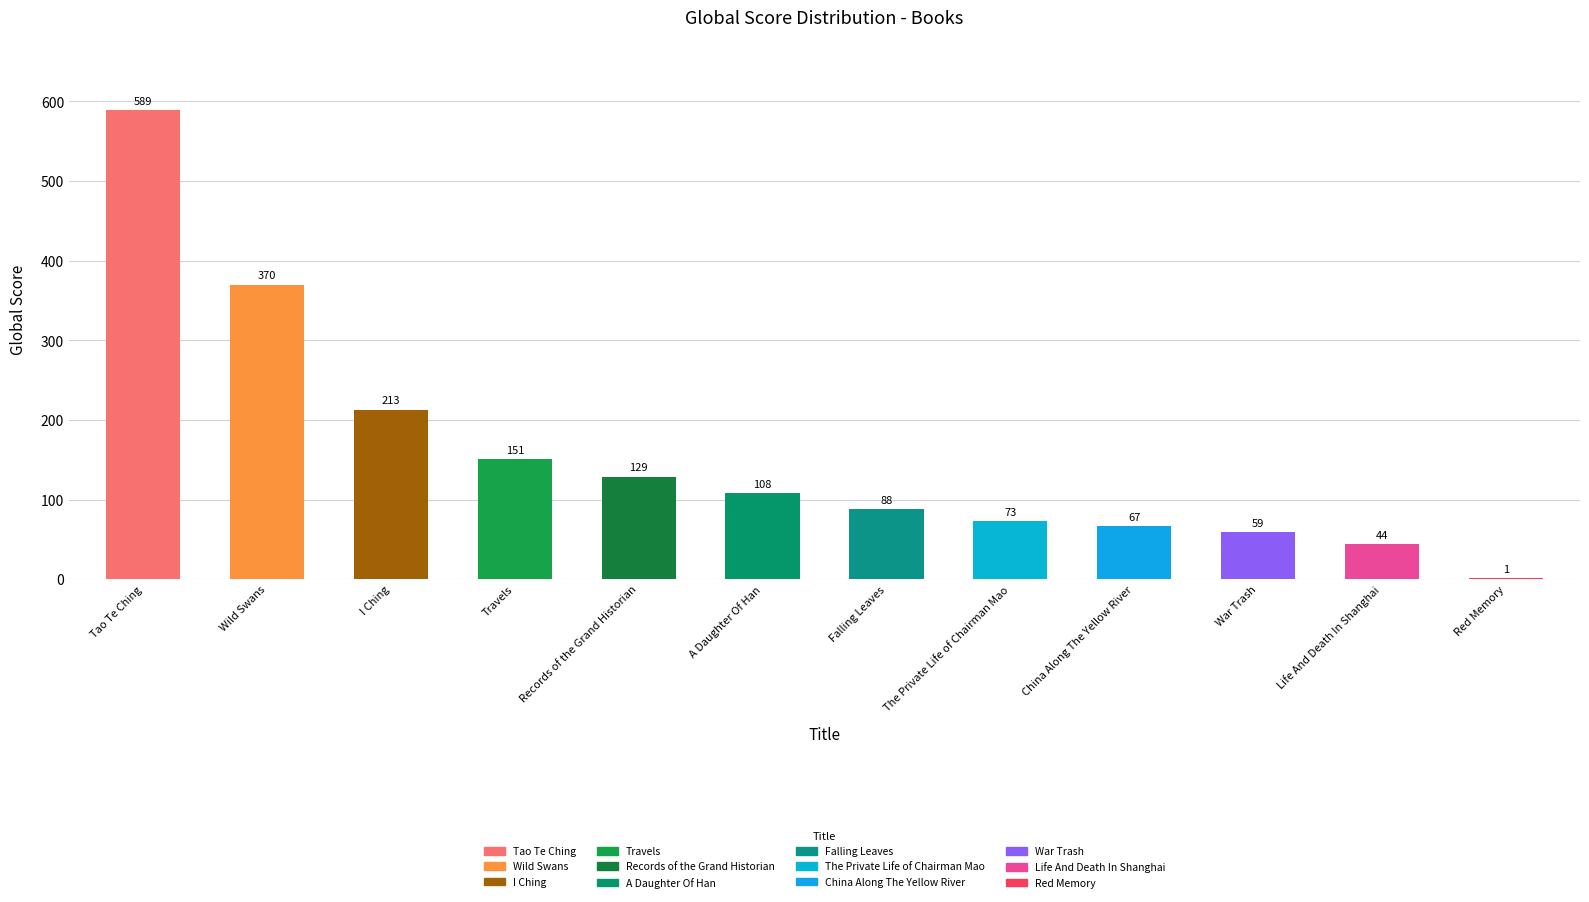

What is the approximate value at A Daughter Of Han, to the nearest 50?

100